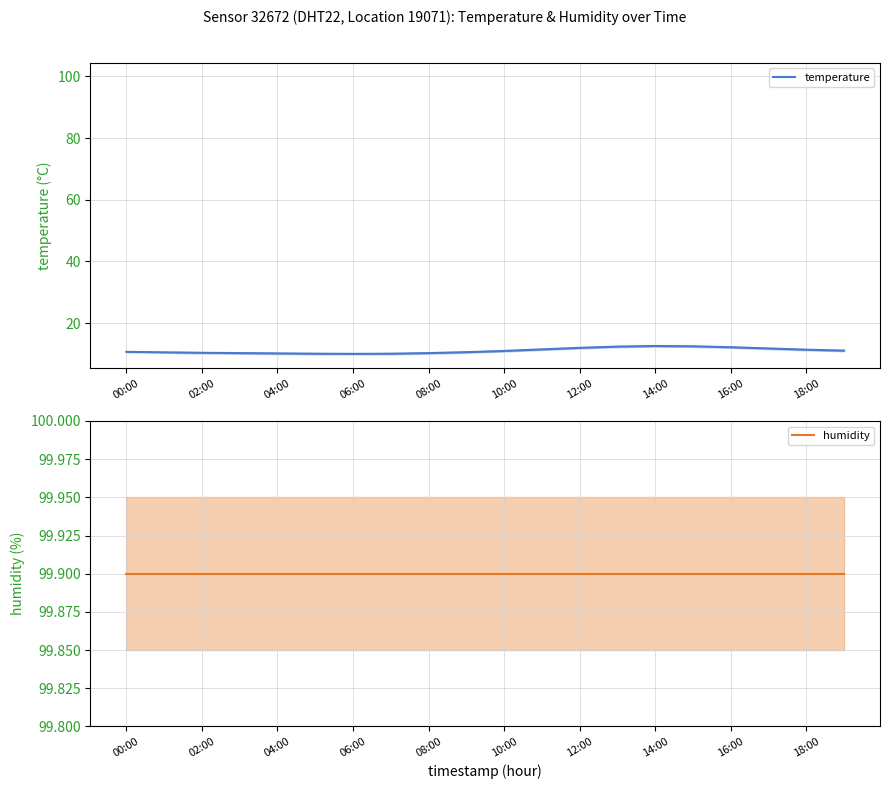

How many data points does each series have?

20